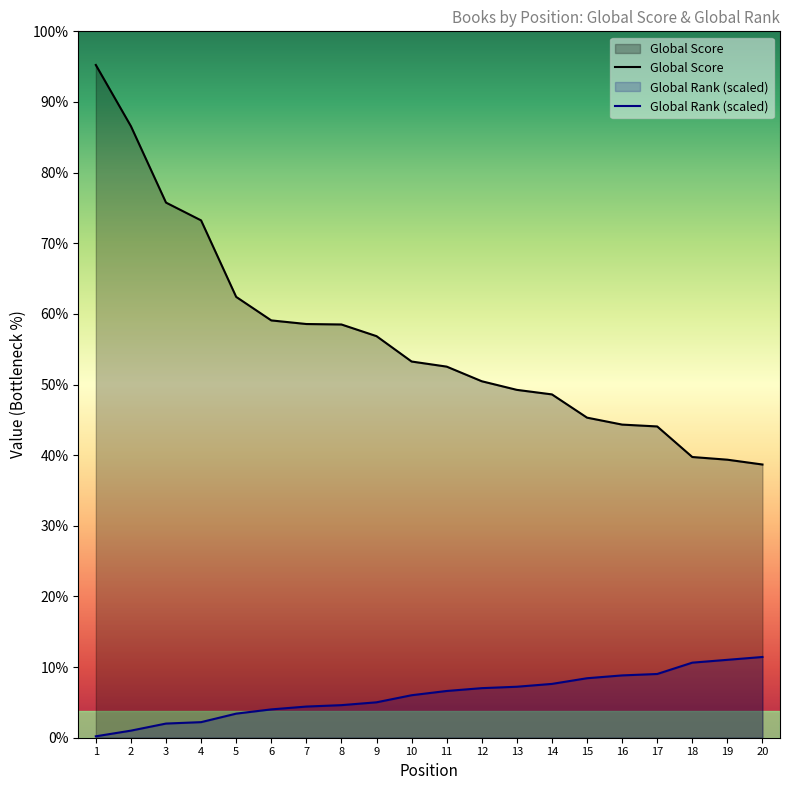

True or false: Global Rank and Global Score intersect in this chart.

False